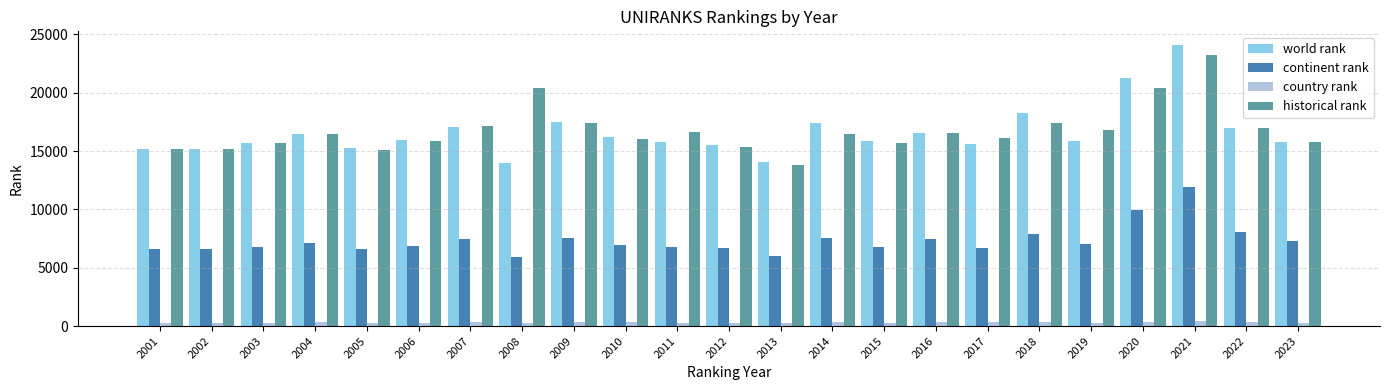

At 2013, list the series in order from largest to smallest.

world rank, historical rank, continent rank, country rank